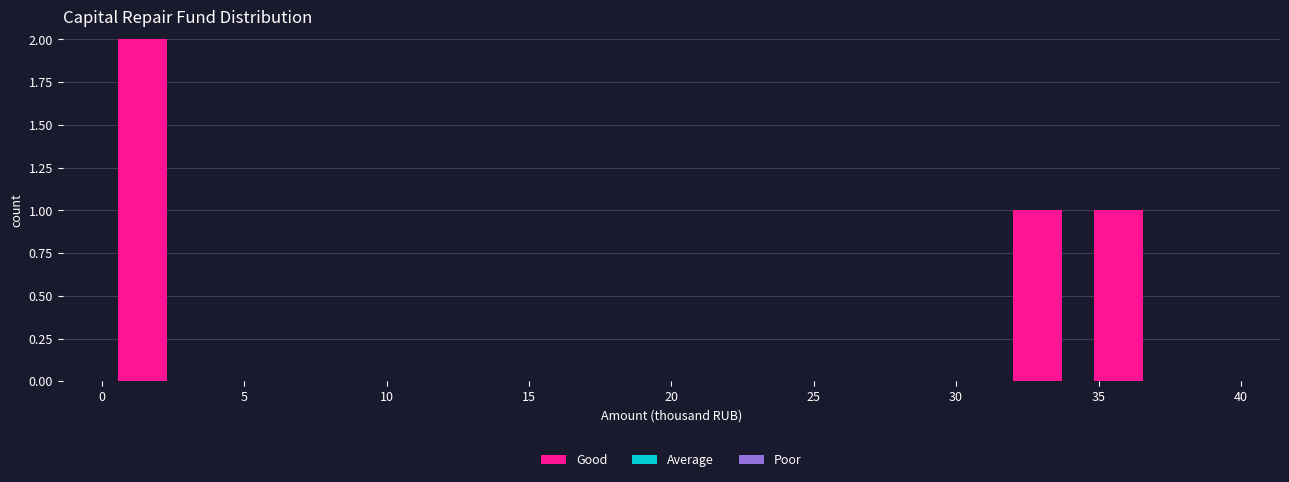

How tall is the bar that spans 34.5 to 37.0 on the x-axis? Neither the bar edges nor the heights are printed on the chart, so give them approximately, as read against the axes.

1